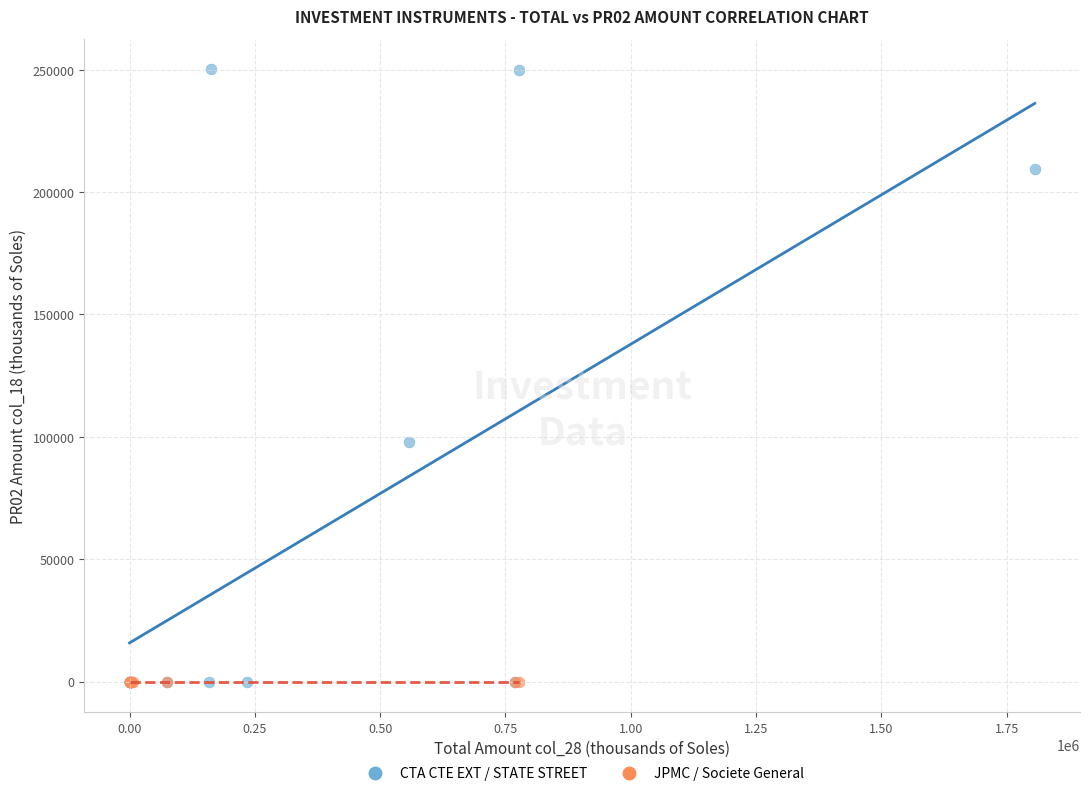

Which series reaches the maximum Y coordinate?

CTA CTE EXT / STATE STREET